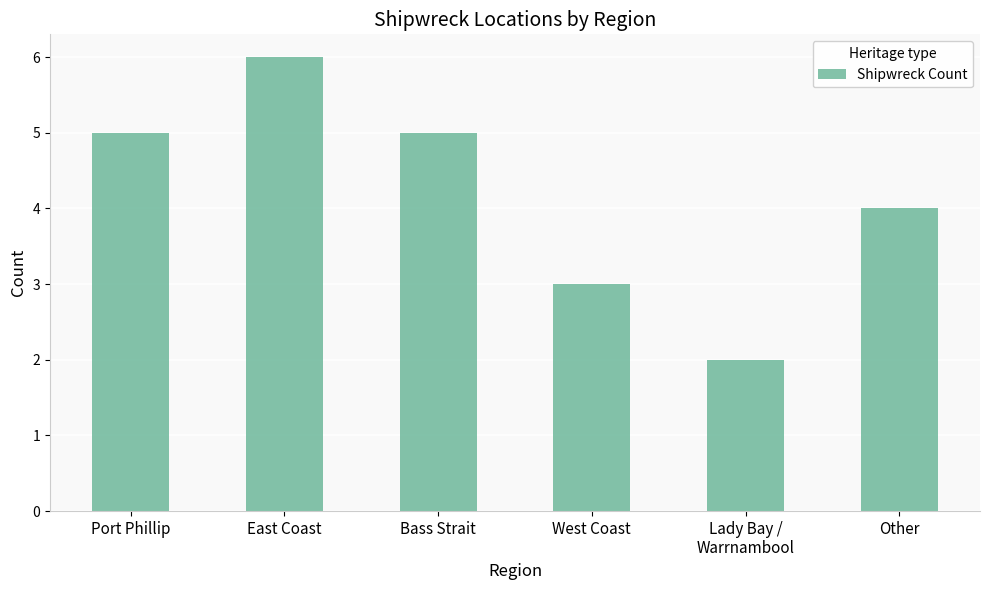

Where is the data nearest to the value 4?

Other